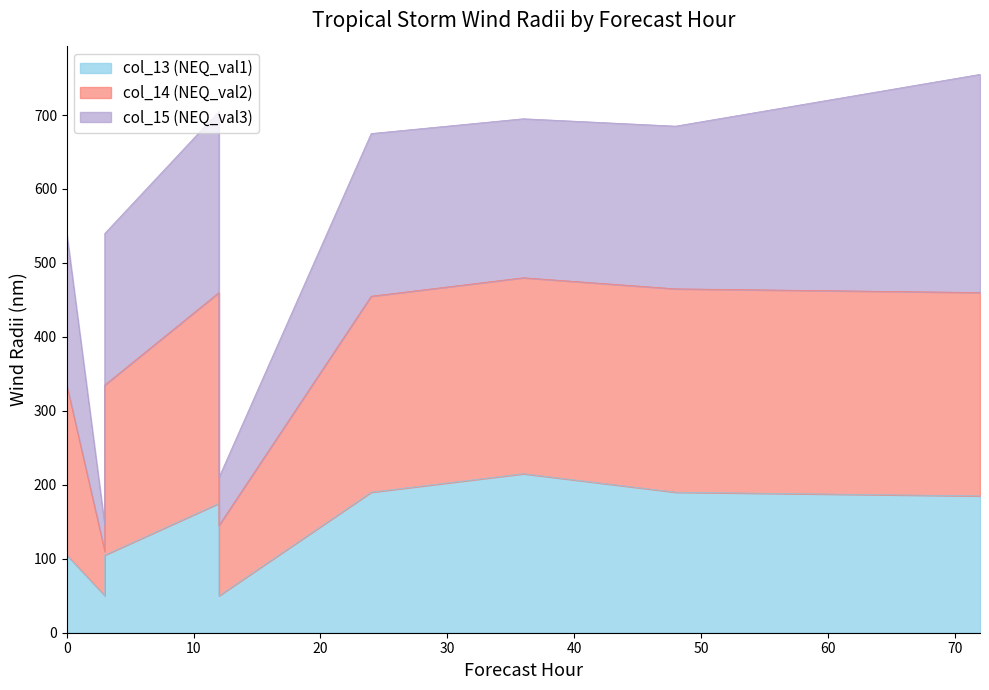

Which series has the largest total across all categories?

col_14 (NEQ_val2)